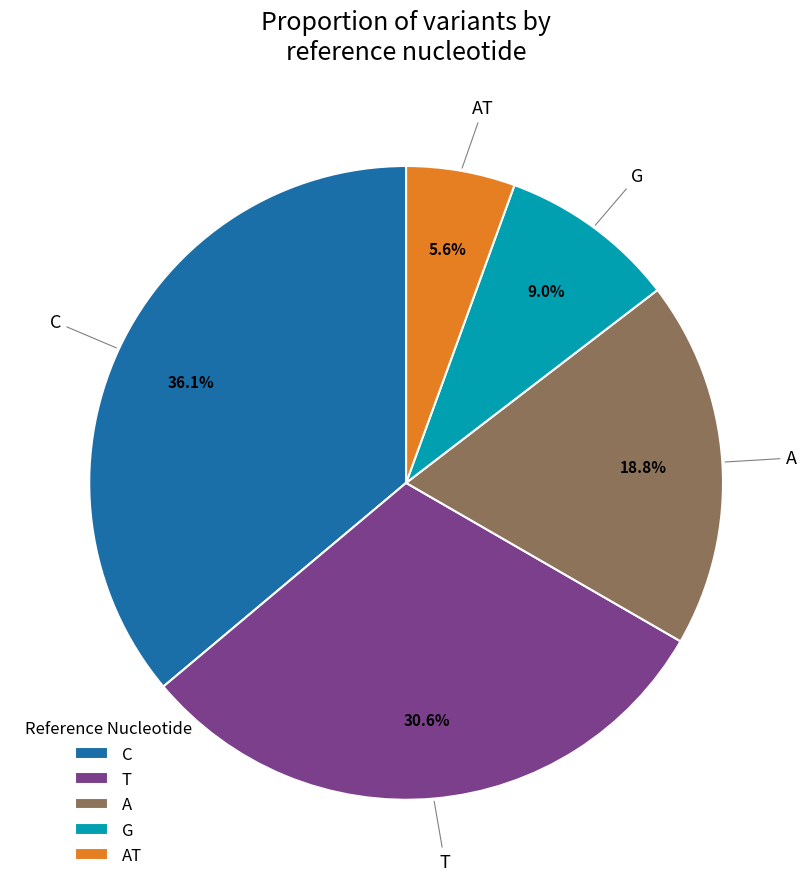

Which has a higher value, G or C?

C